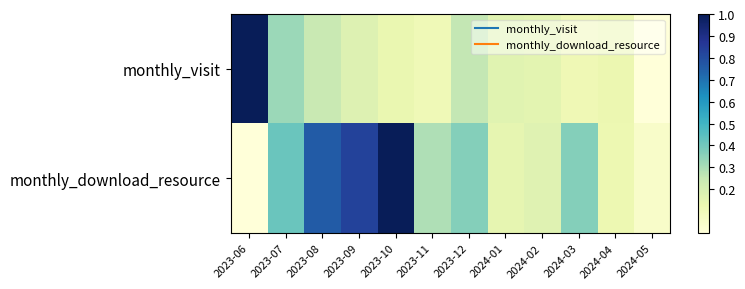

At which category does the chart reach its minimum across all series?

2024-05